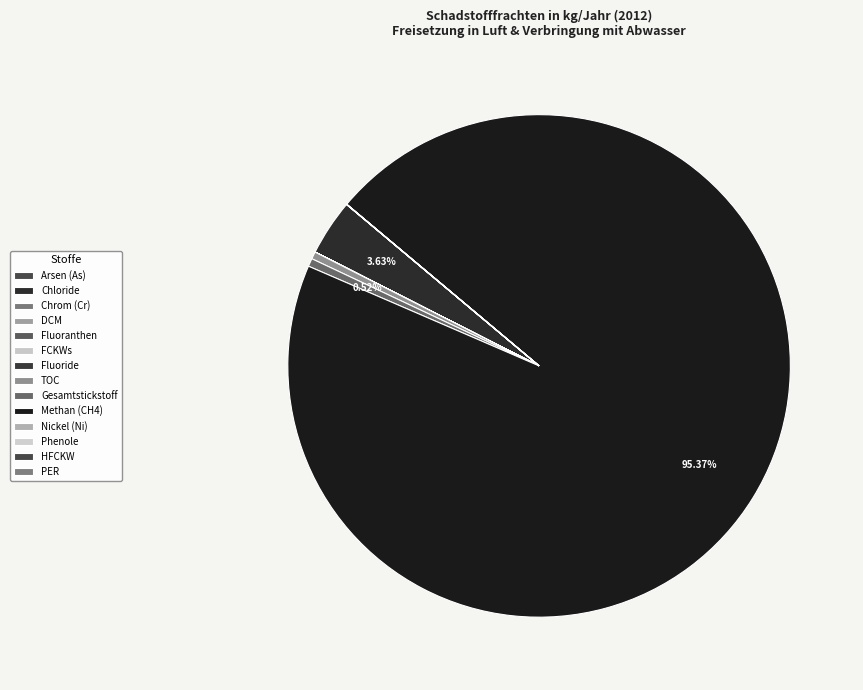

What percentage is the Methan (CH4) slice, to the nearest percent?

95%